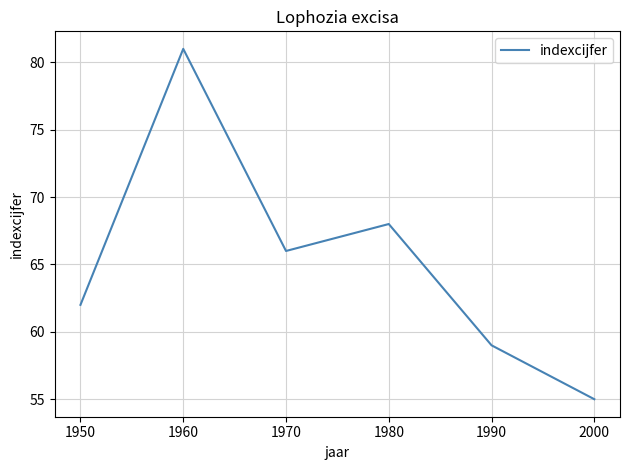

What is the sum of the values at 2000 and 1970?

121